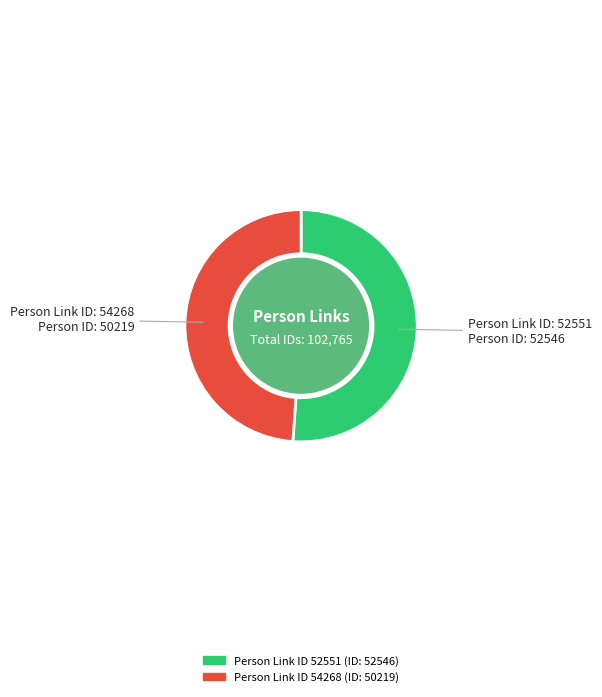

Does any single category account for the majority?

Yes